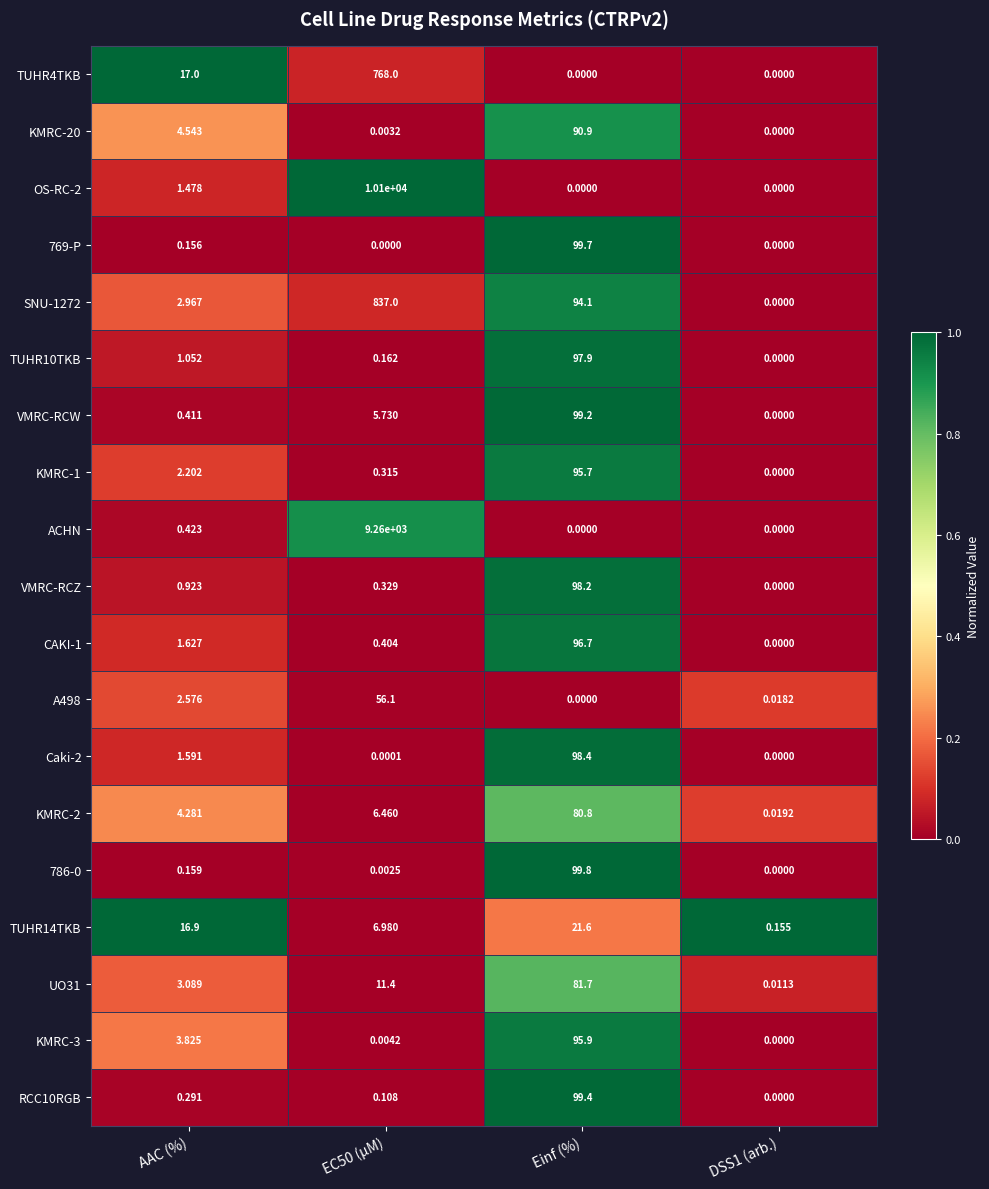

Where is TUHR4TKB nearest to the value 384?

AAC (%)